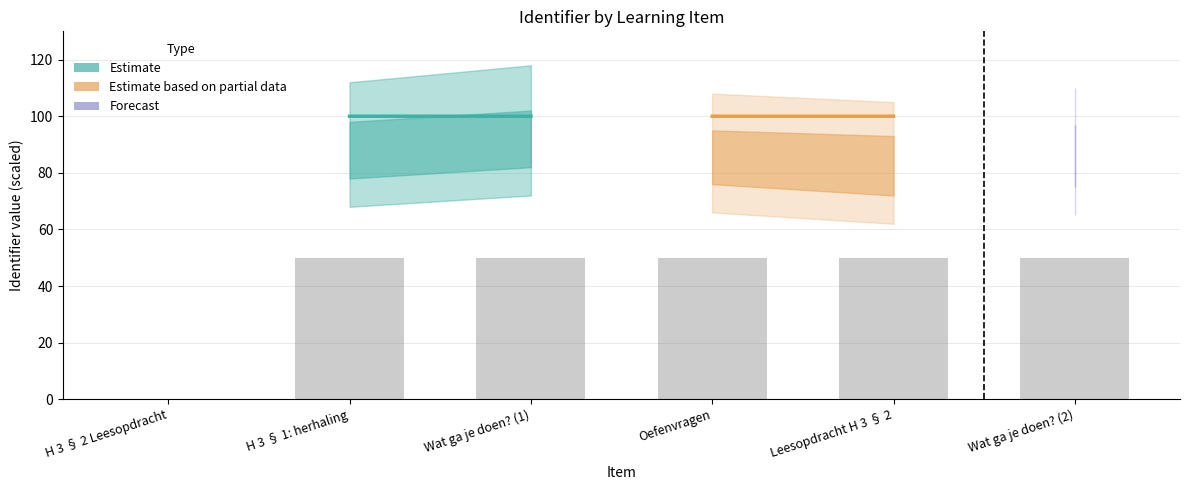

What is the change in value from H 3 § 2 Leesopdracht to Wat ga je doen? (2)?

+50.0